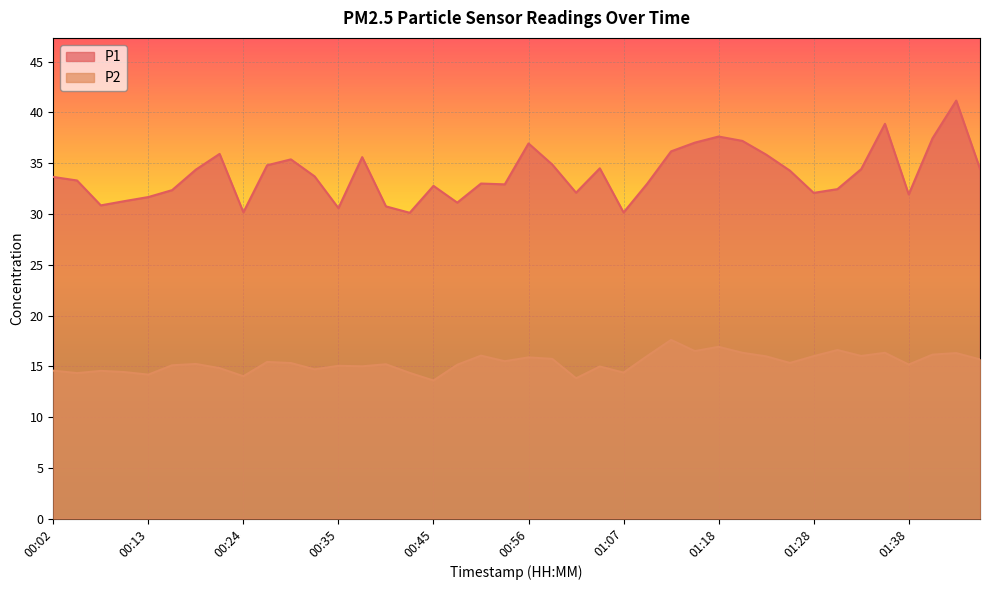

Where is the first local maximum for P2?

00:07